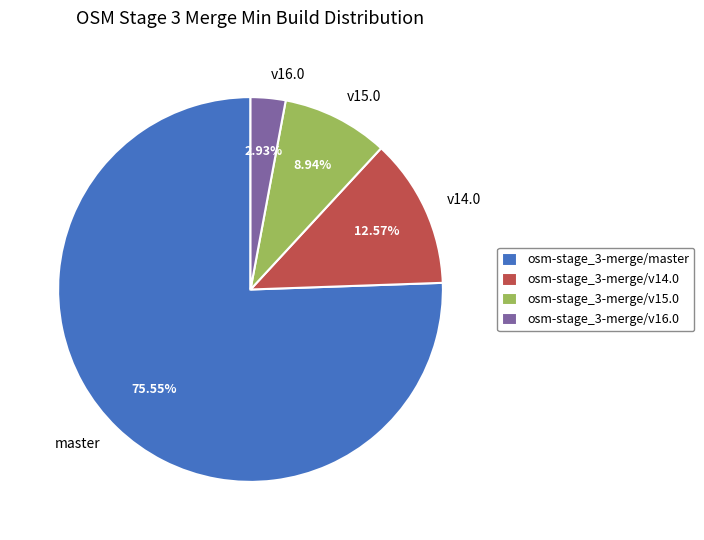

Count the number of slices in the pie.

4